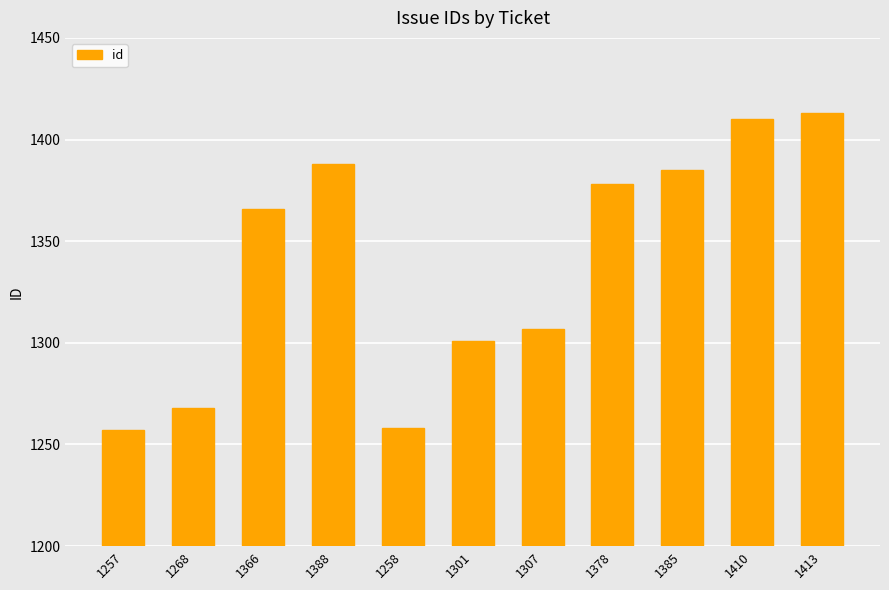

What is the label of the 2nd bar from the left?

1268